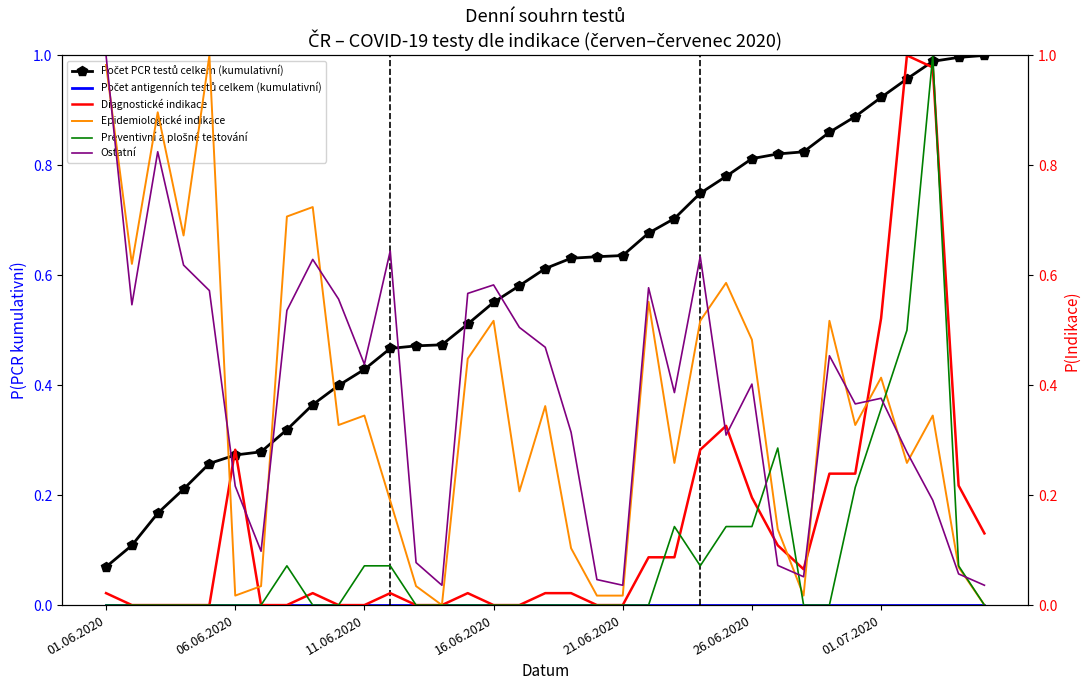

What is the sum of all Ostatní values?

13.5